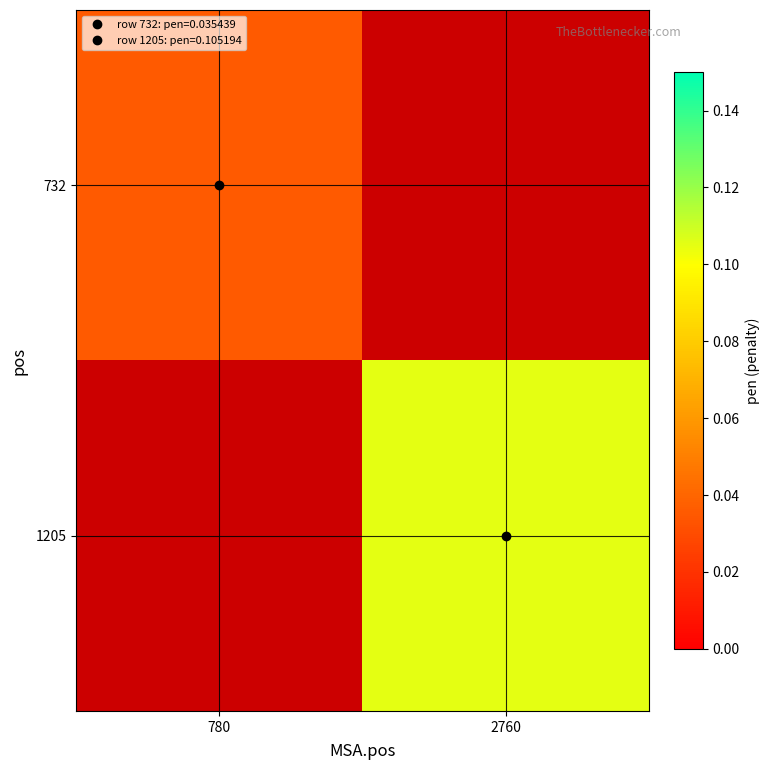

List the series in order of their overall mean, highest first.

732, 1205